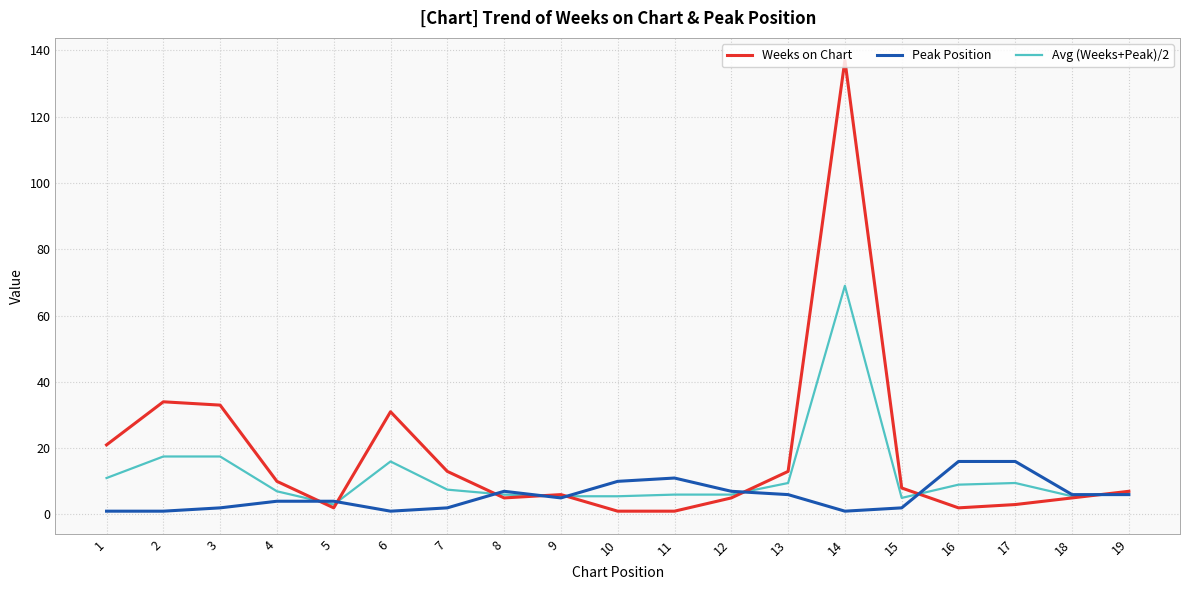

What is the minimum value for Avg (Weeks+Peak)/2?

3.0